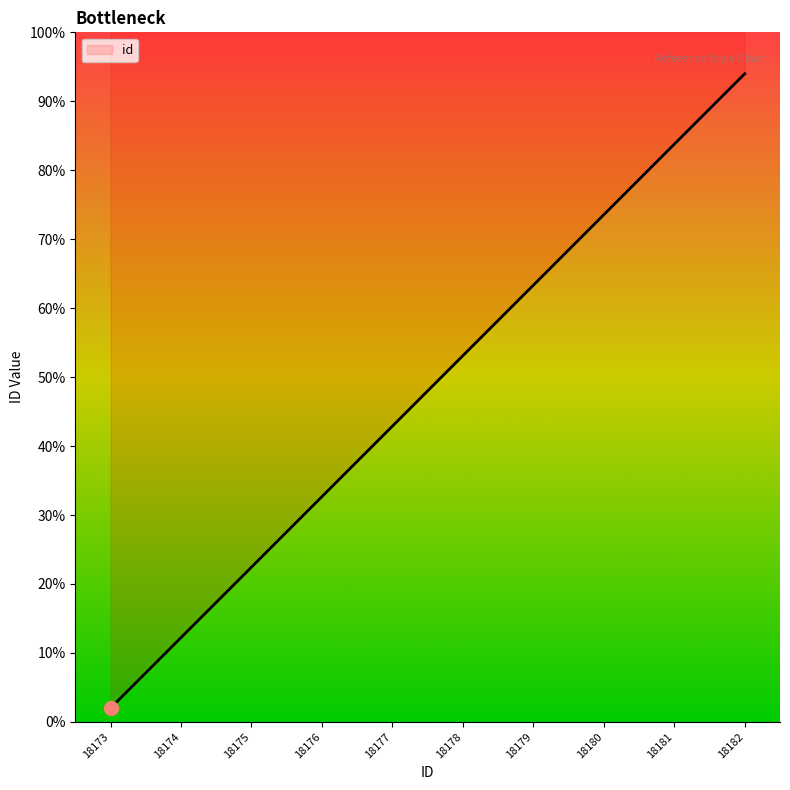

Does the chart have visible grid lines?

No